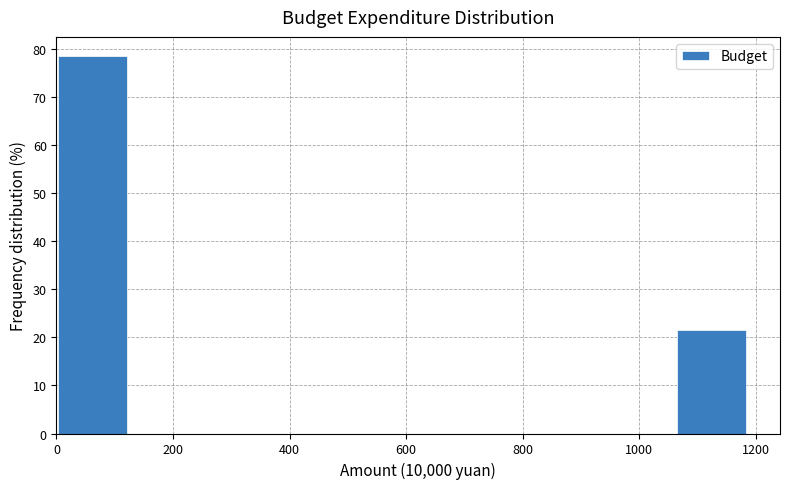

Reading left to right, list every bar in this chart as the range it spans on the x-axis followed by its height. Neither the bar edges nor the heights are printed on the chart, so give them approximately, as read against the axes.

0 to 120: 79
120 to 240: 0
240 to 360: 0
360 to 480: 0
480 to 600: 0
600 to 720: 0
720 to 820: 0
820 to 940: 0
940 to 1060: 0
1060 to 1180: 21